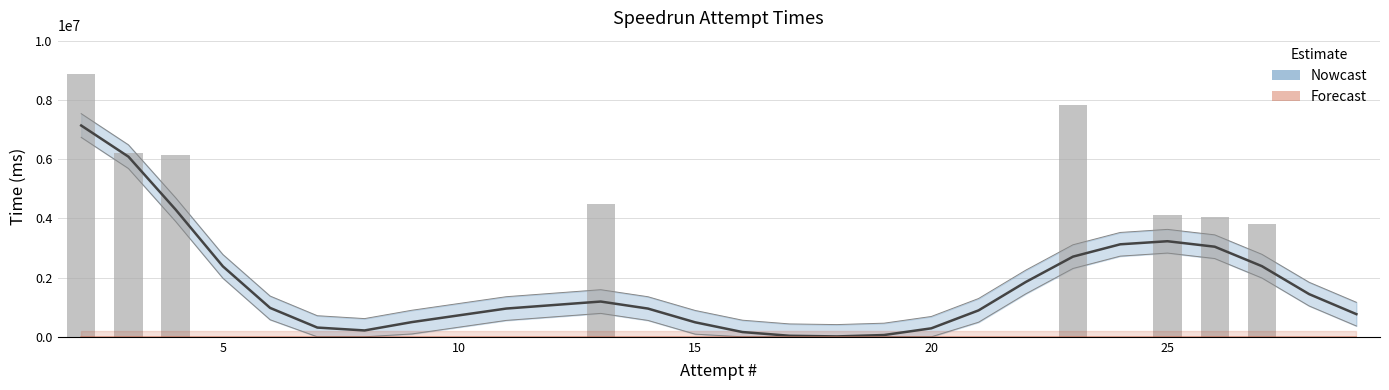

Are the bars grouped side by side (vs. stacked)?

No